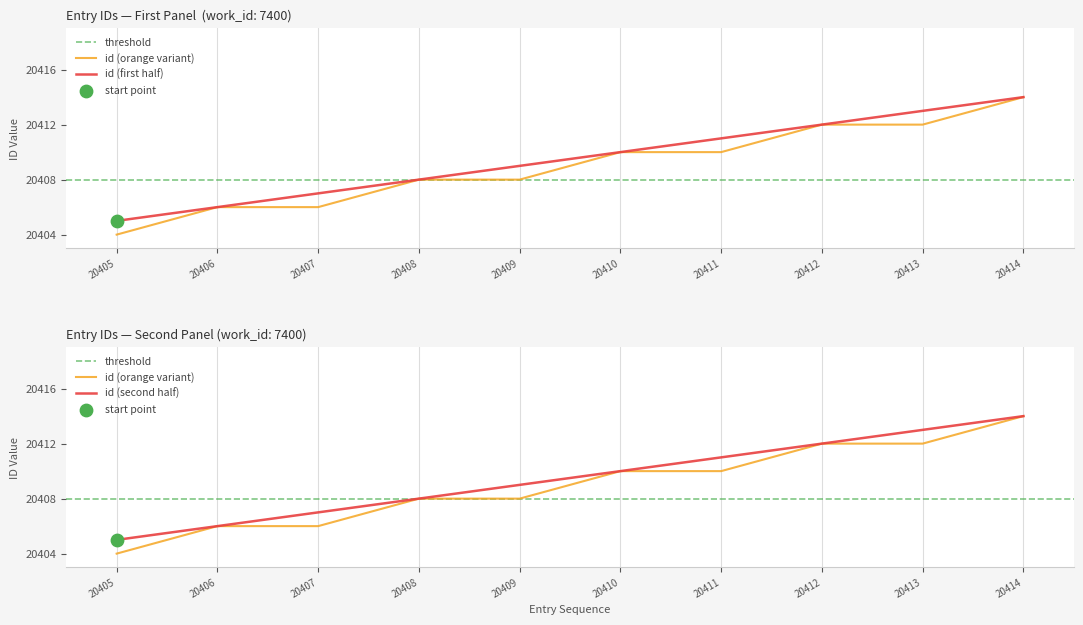

Approximately how many times larger is the value at 20412 compared to 20407?

1.0